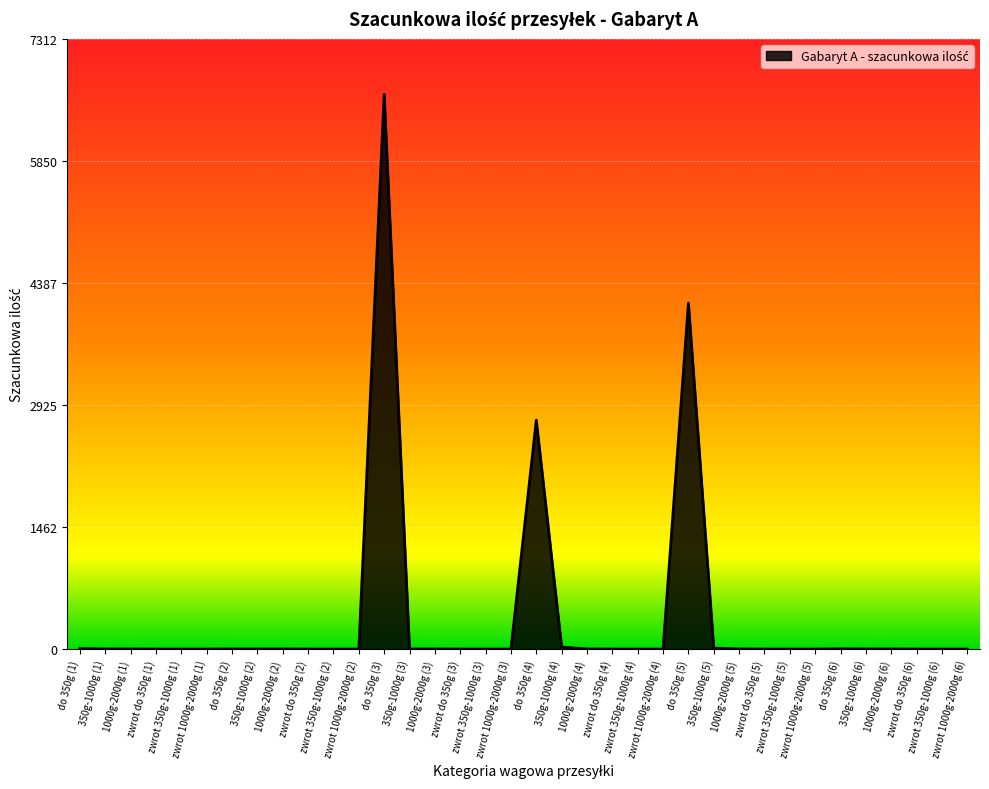

How many series are shown in this chart?

1